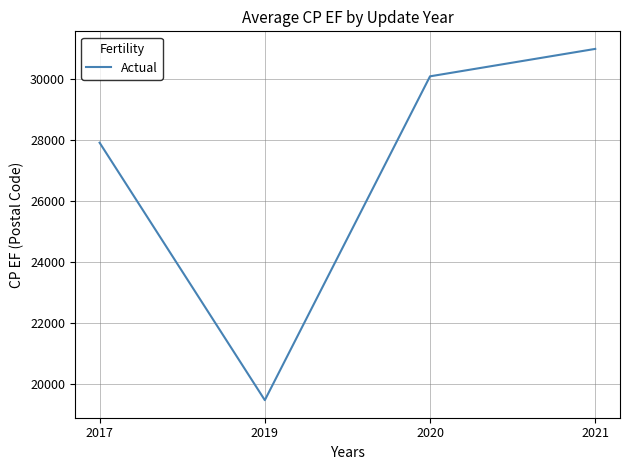

Where is the first local minimum?

2019